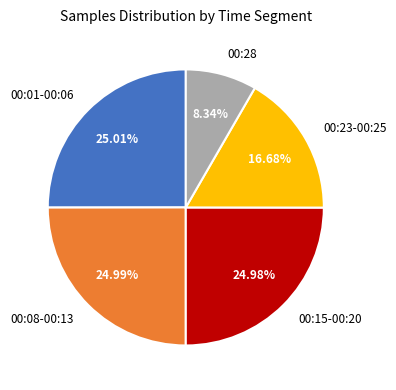

What is the ratio of the value at 00:08-00:13 to the value at 00:15-00:20?

1.0